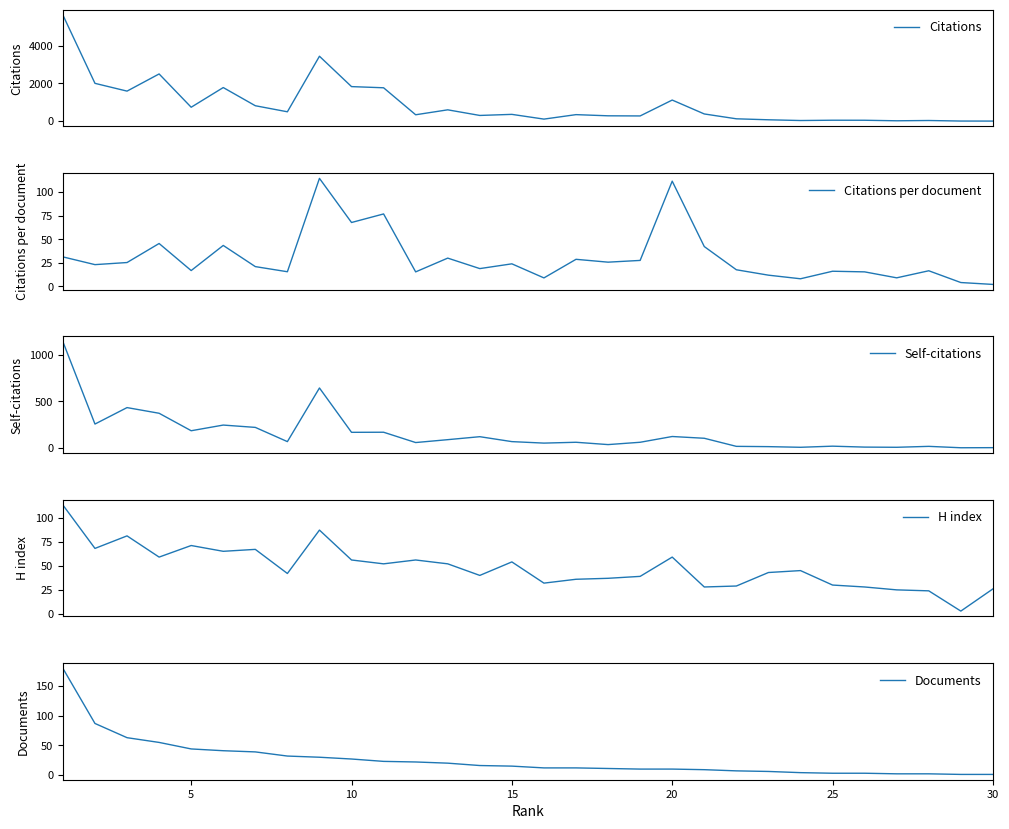

What is the maximum value shown in the chart?

5625.0